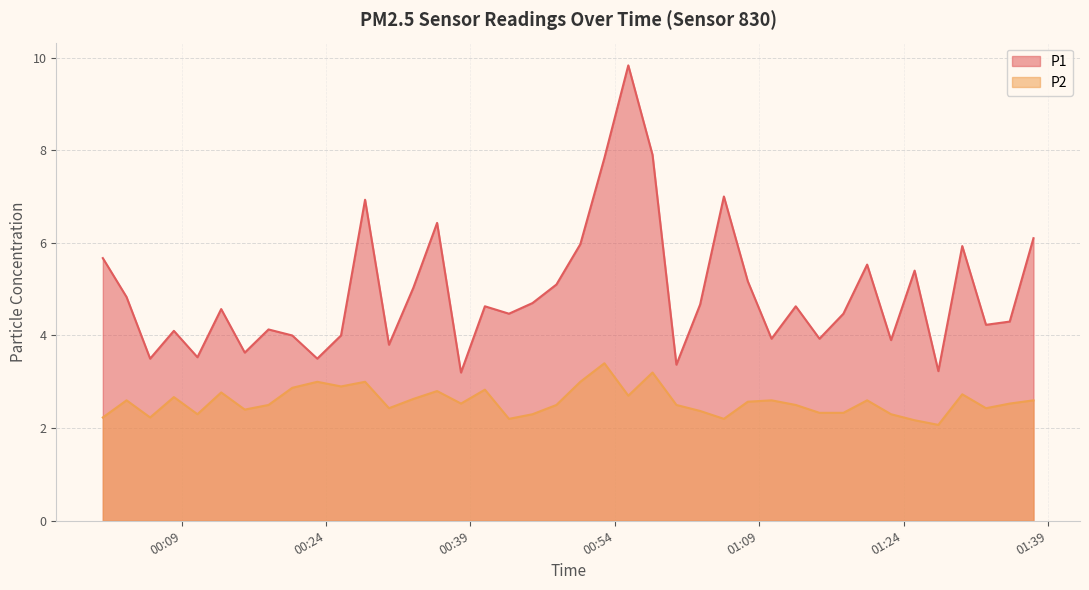

Which series has the largest total across all categories?

P1